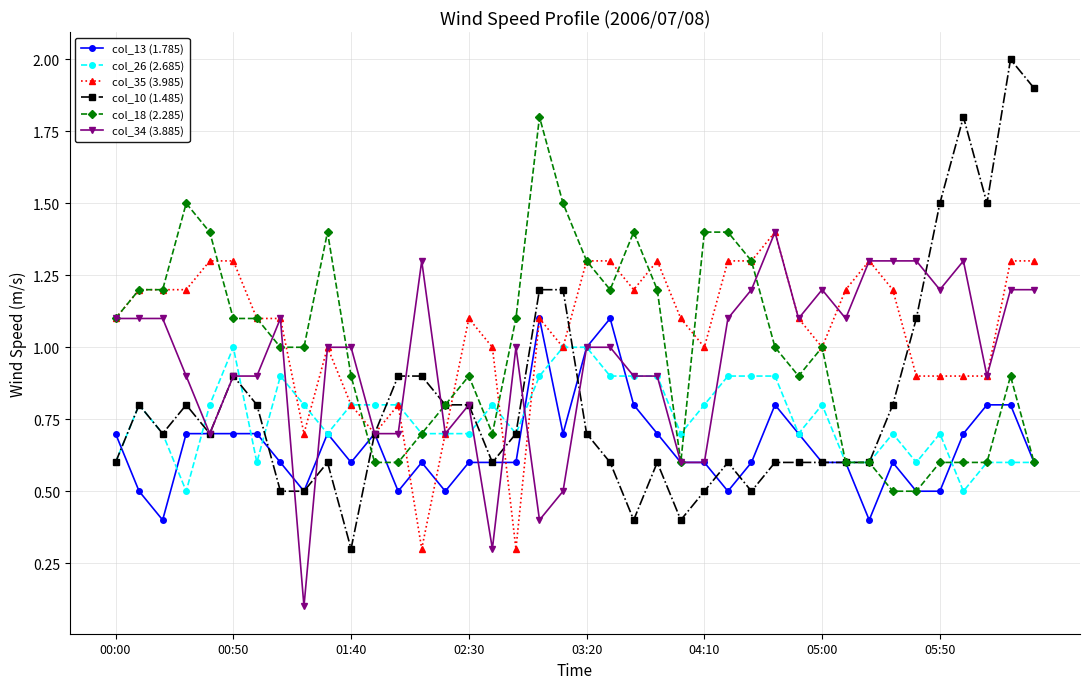

At how many categories does at least one series exceed 0?

40